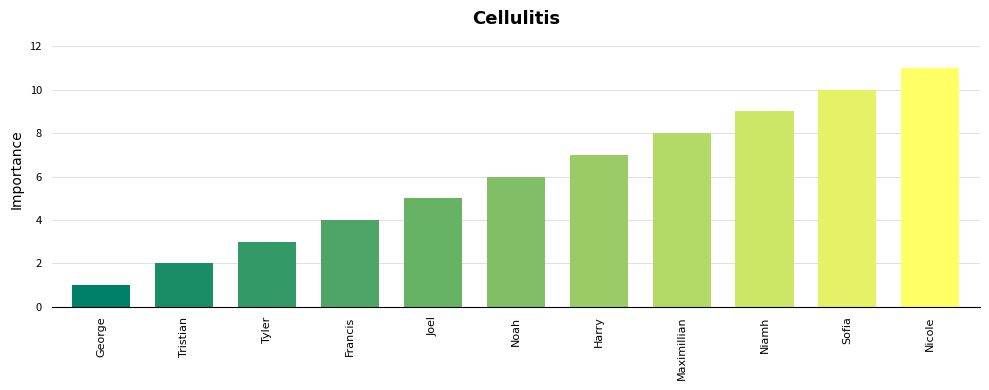

What is the difference between the maximum and minimum values?

10